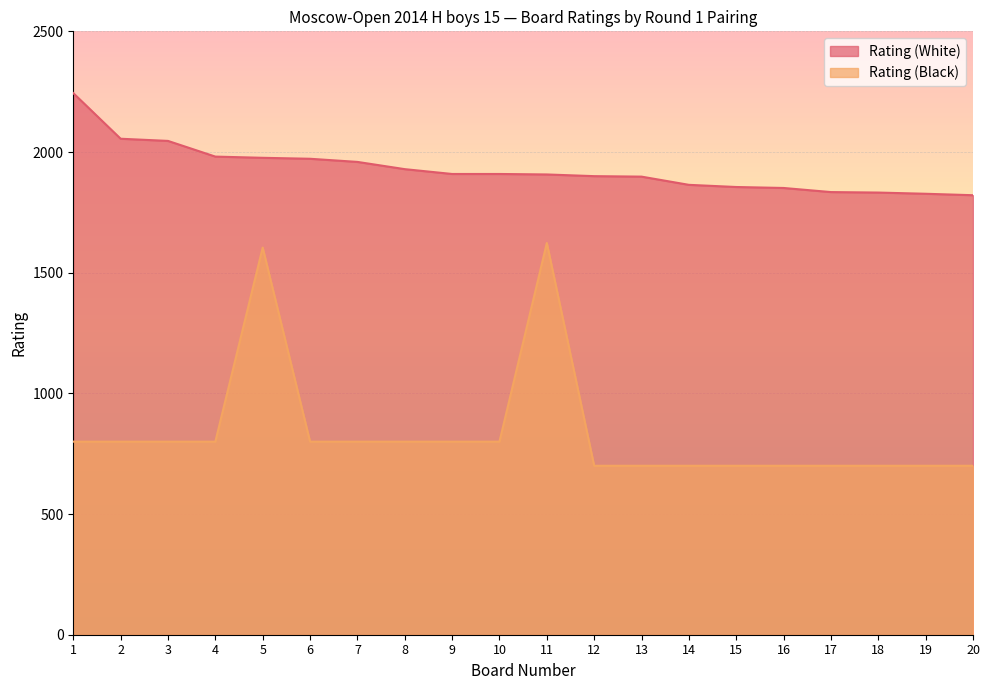

In Rating (Black), how many points are higher than both neighbors (excluding endpoints)?

2